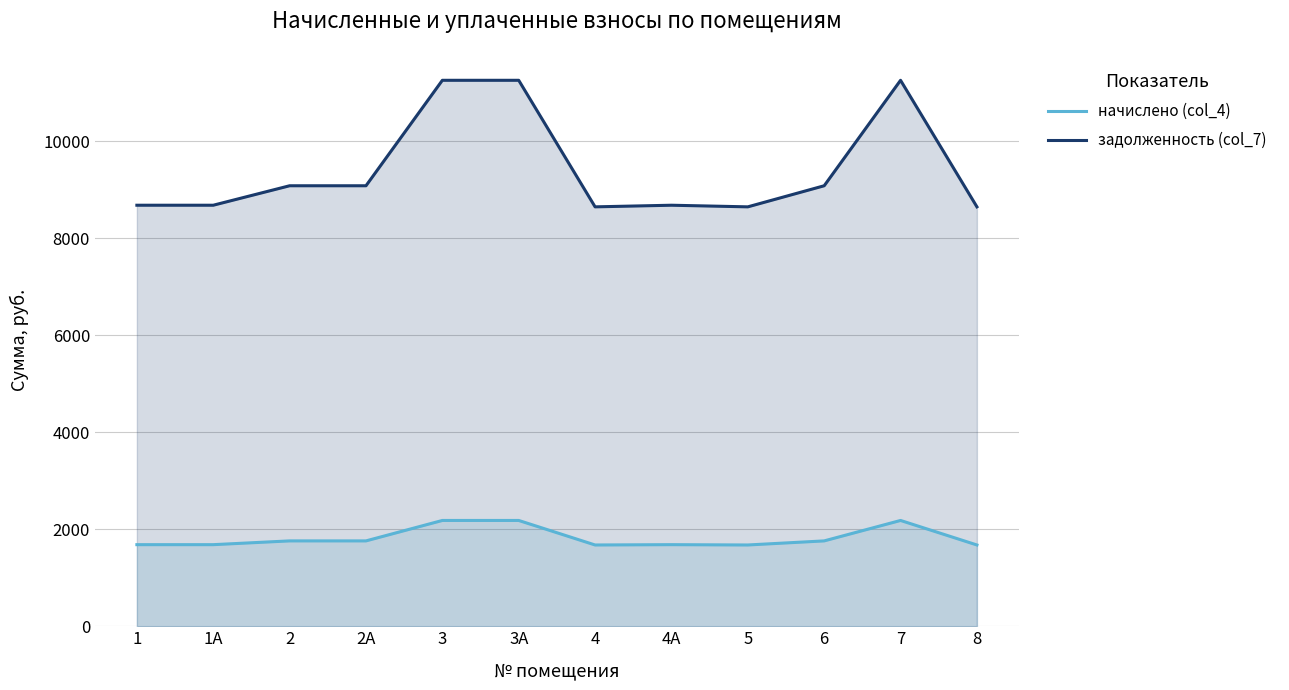

Where is the first local minimum for задолженность (col_7)?

4